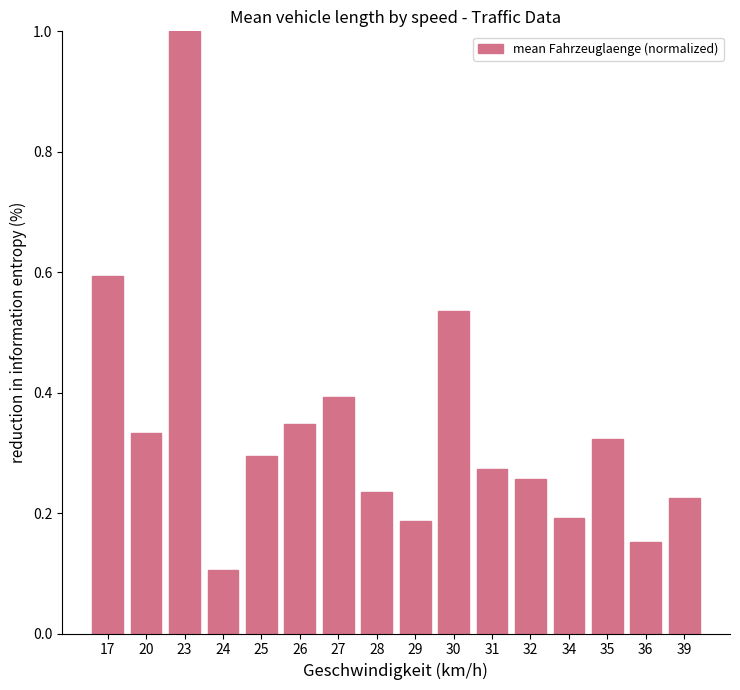

Which has a higher value, 17 or 32?

17